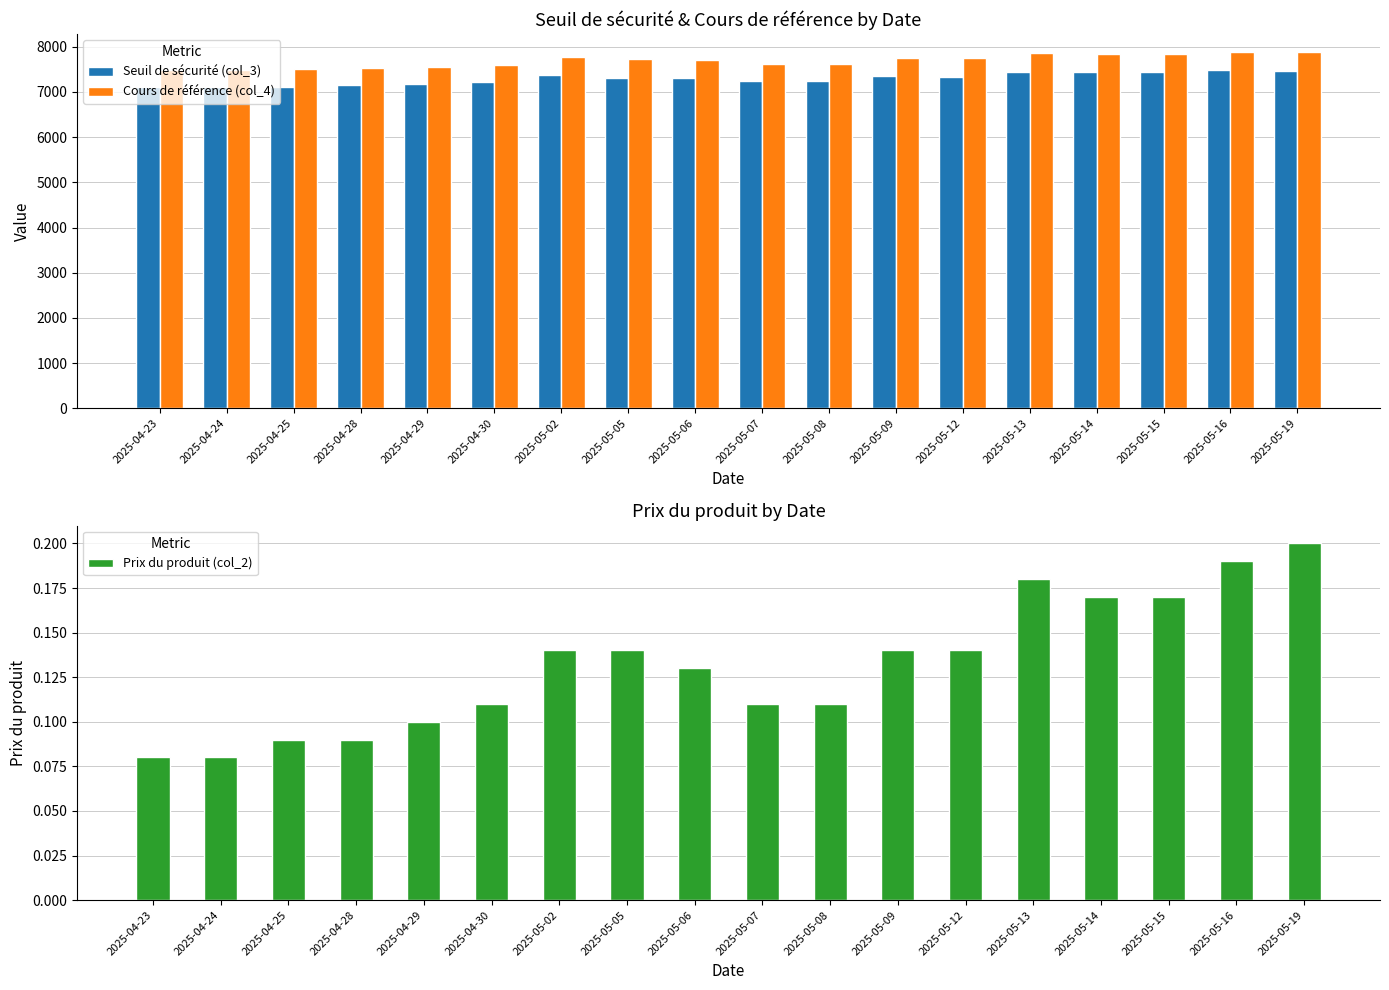

The Seuil de sécurité (col_3) series shows 12667.3 at 2025-05-06. True or false?

False